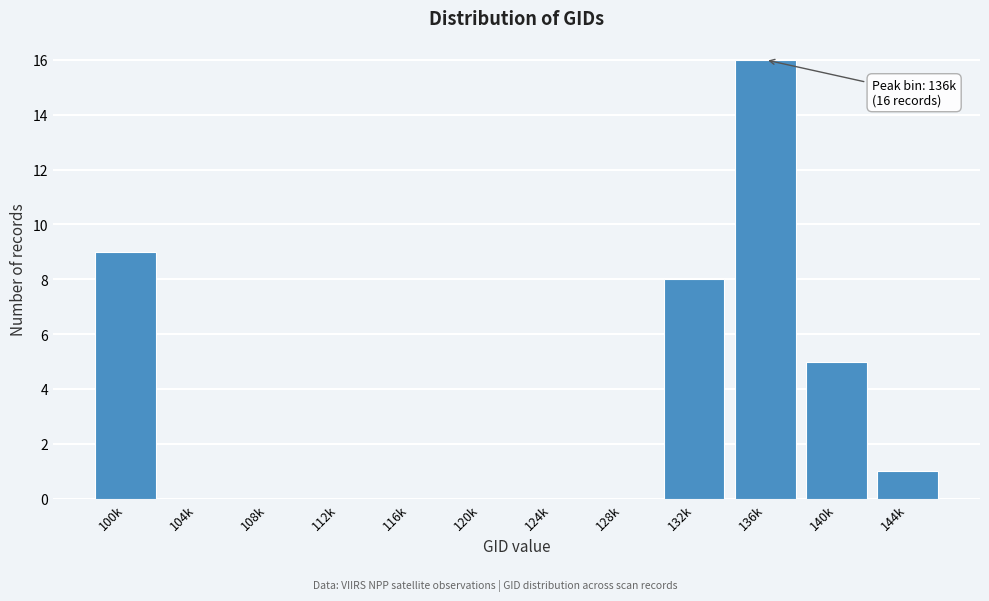

Reading left to right, list all the values displayed in this chart.

100k=9	104k=0	108k=0	112k=0	116k=0	120k=0	124k=0	128k=0	132k=8	136k=16	140k=5	144k=1